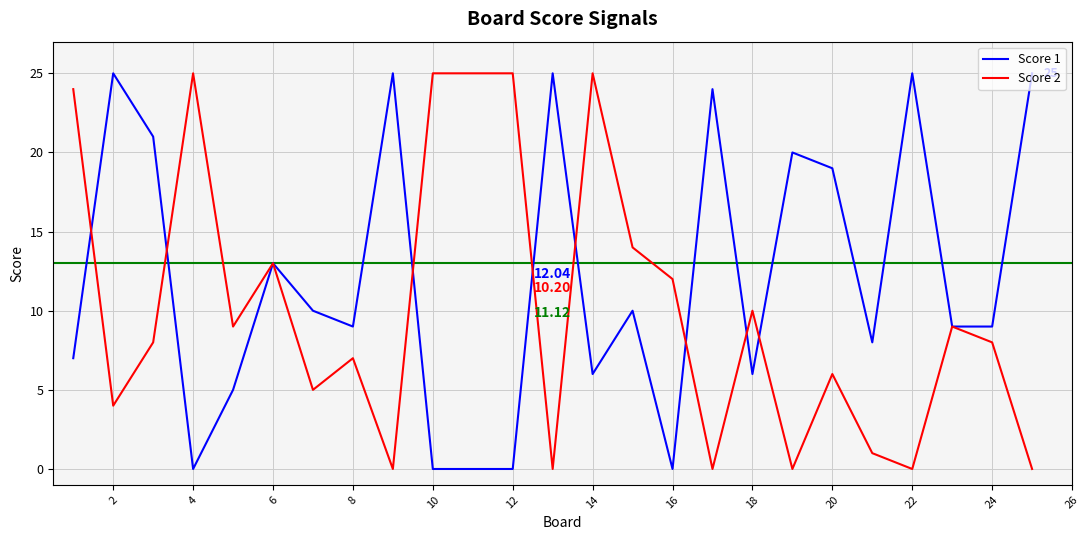

Rank the series by their average value, from highest to lowest.

Score 1, Score 2